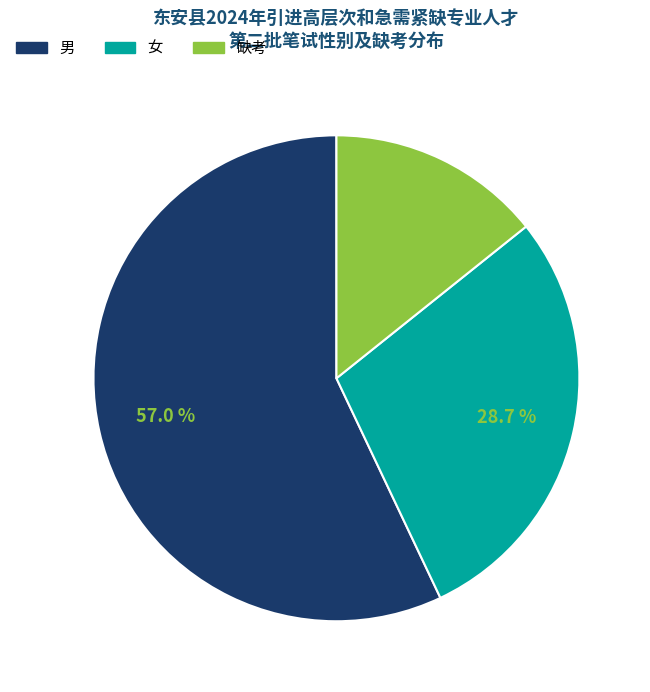

Which slice is the smallest?

缺考